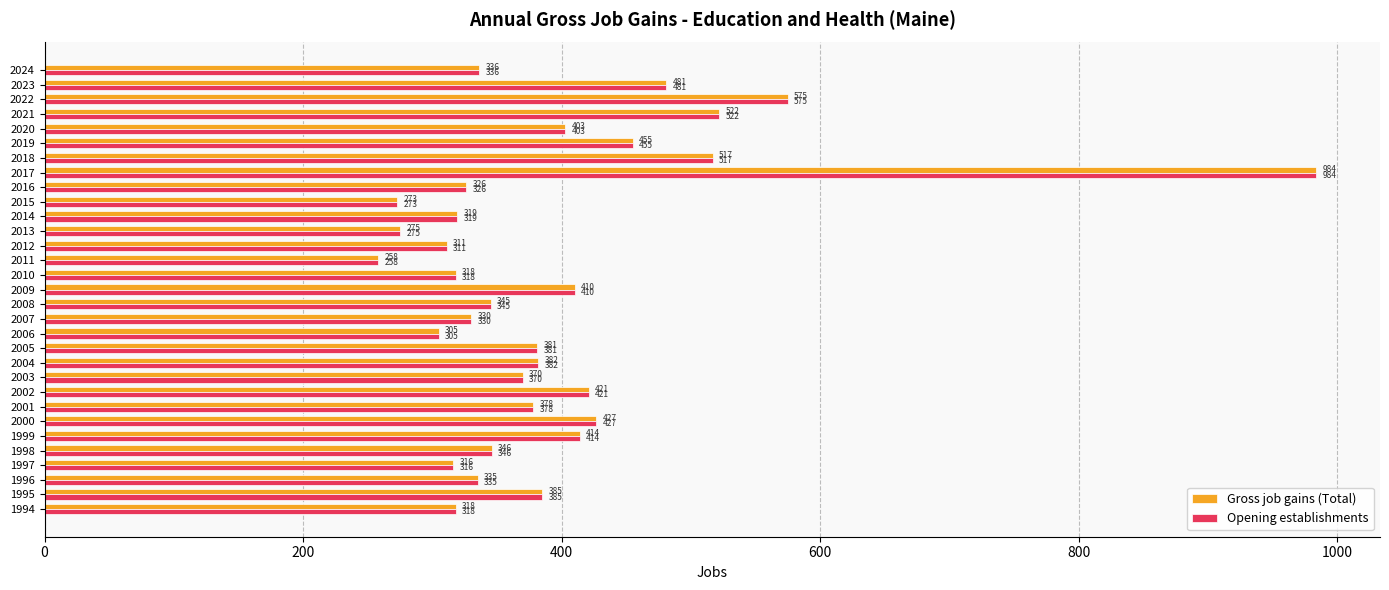

What is the approximate value of Gross job gains (Total) at 2013, to the nearest 10?

280